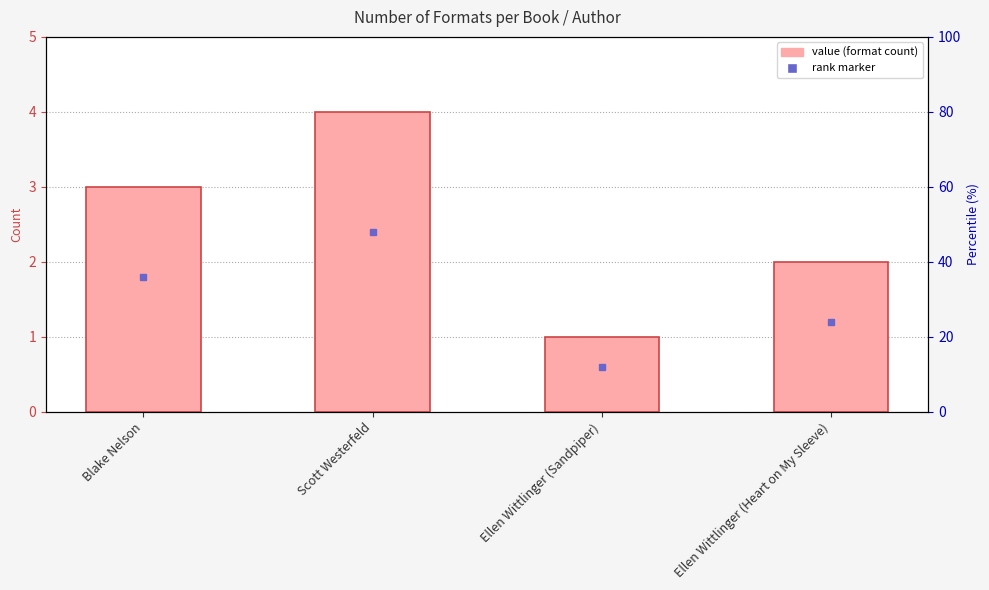

What is the minimum value shown in the chart?

1